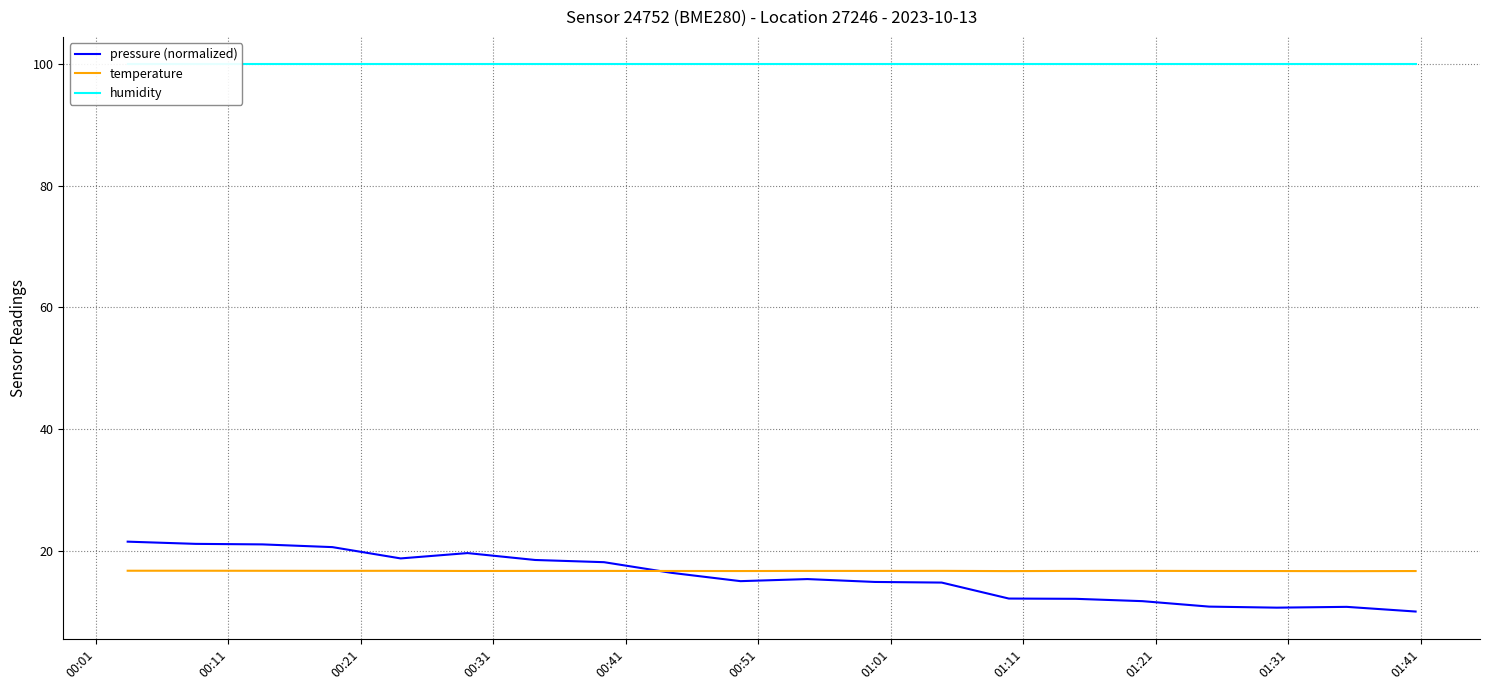

What is the maximum value for pressure (normalized)?

21.5